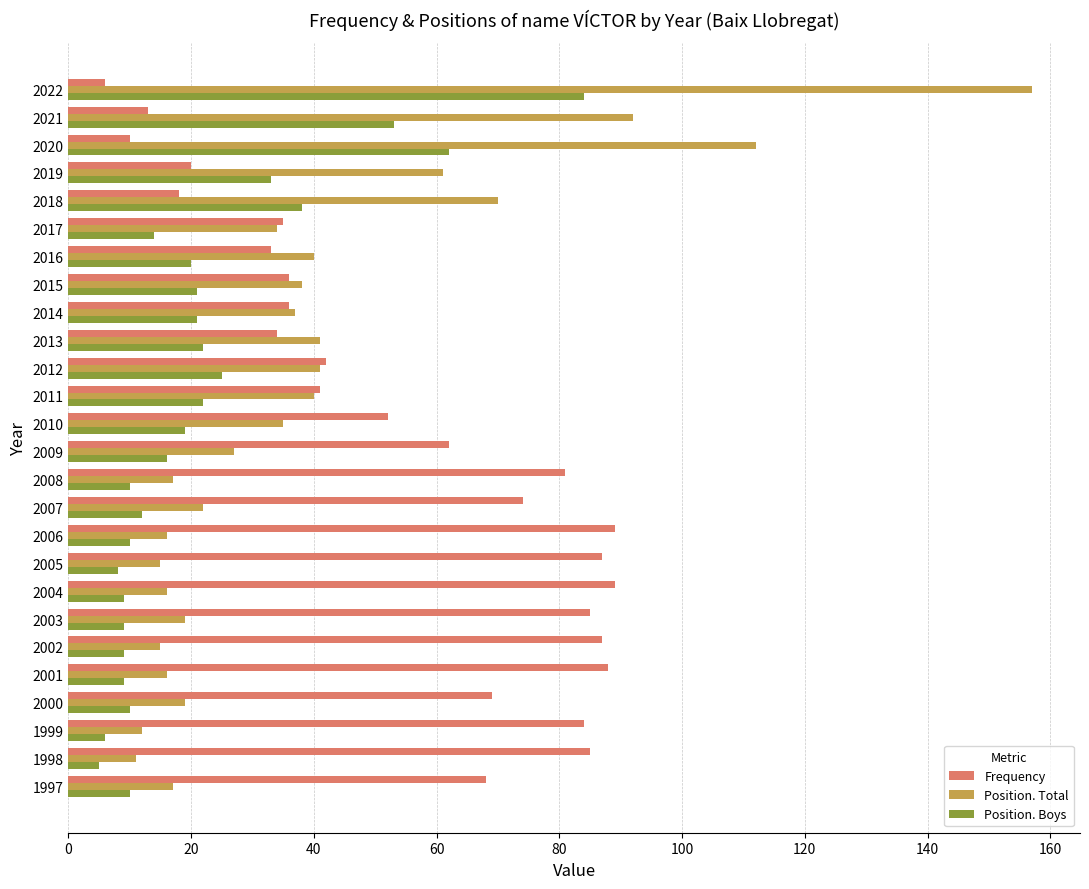

The value of Position. Total at 1997 is 9. True or false?

False